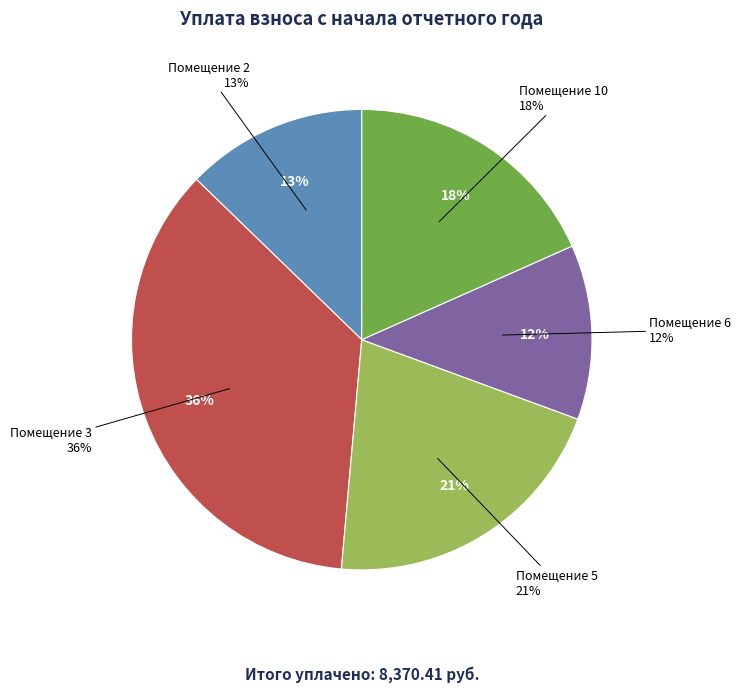

How much of the chart is everything except 5?

79.2%